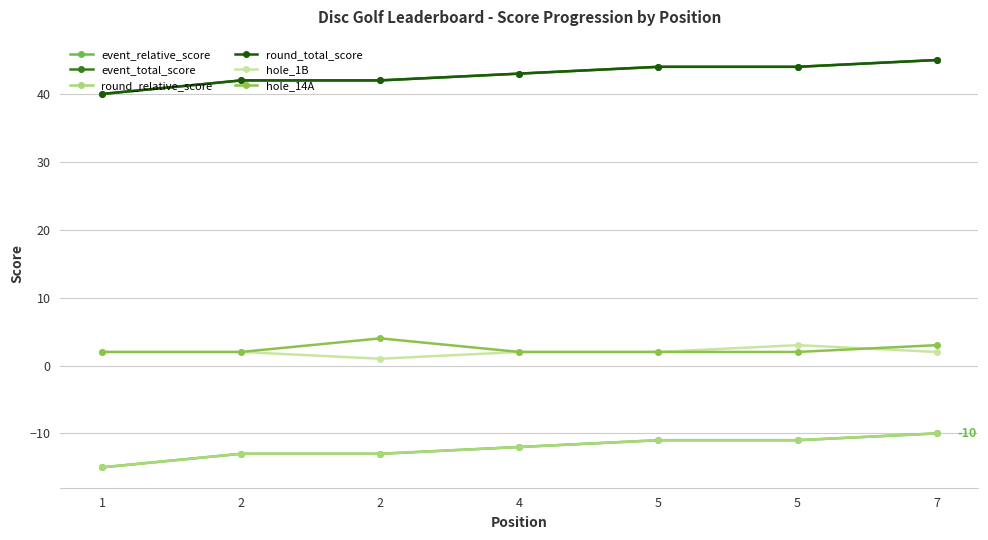

Which series changed the most between 1 and 5?

event_relative_score